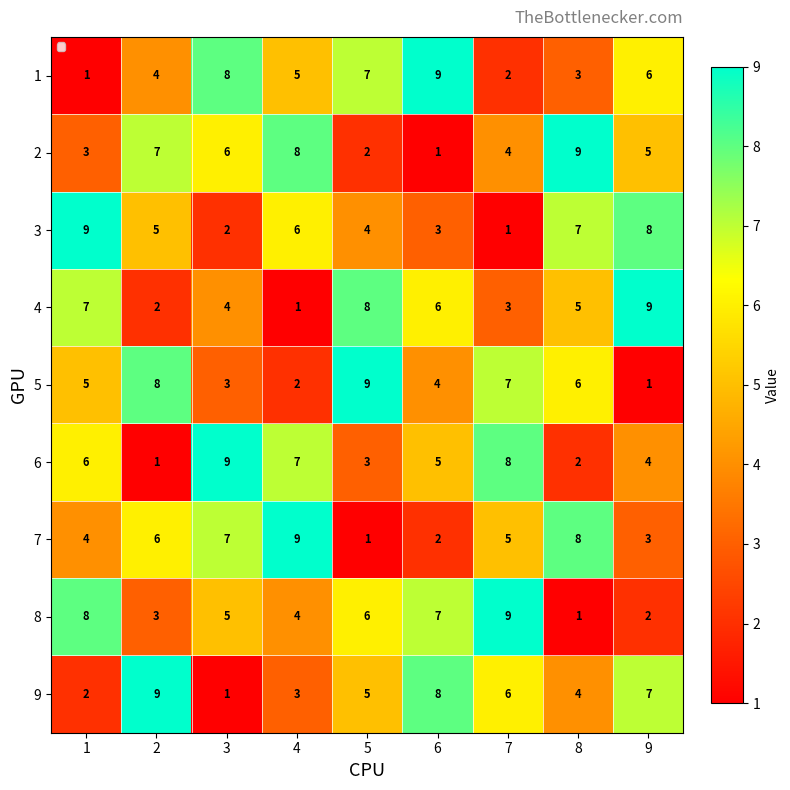

What is the difference between the highest and lowest values at 3?

8